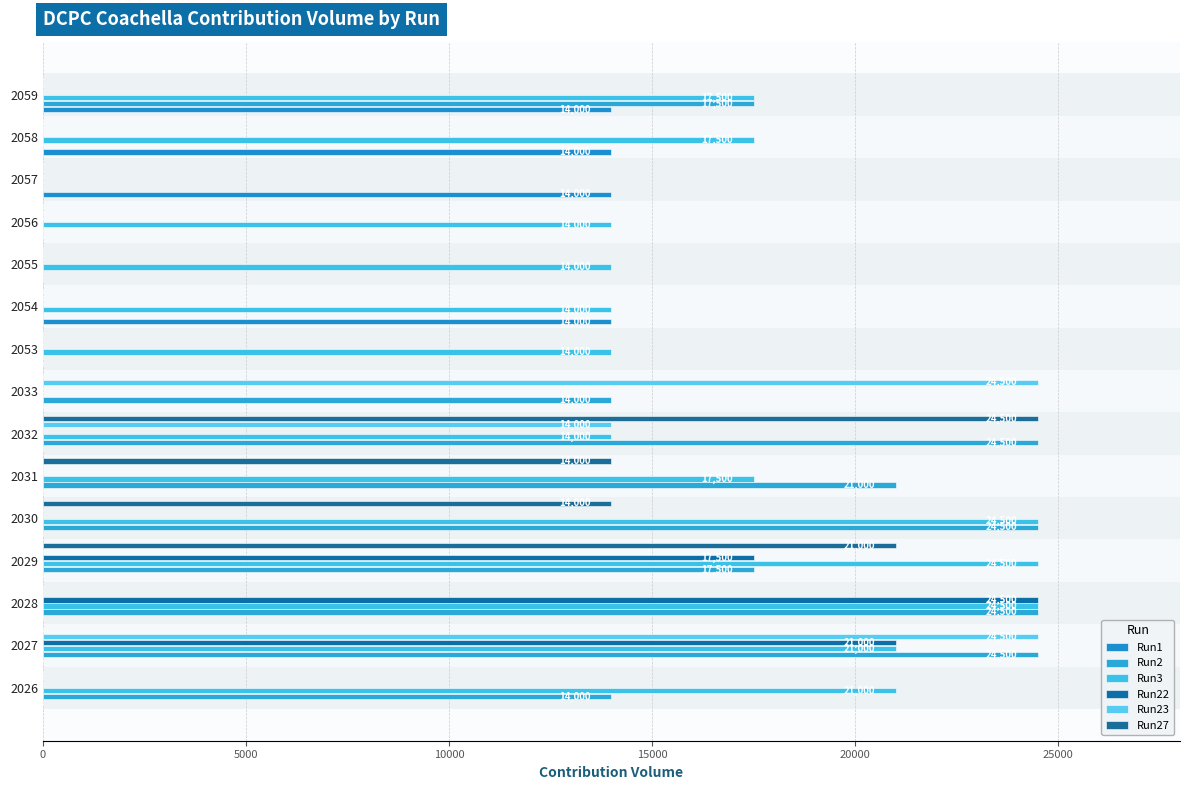

How many data points does each series have?

15